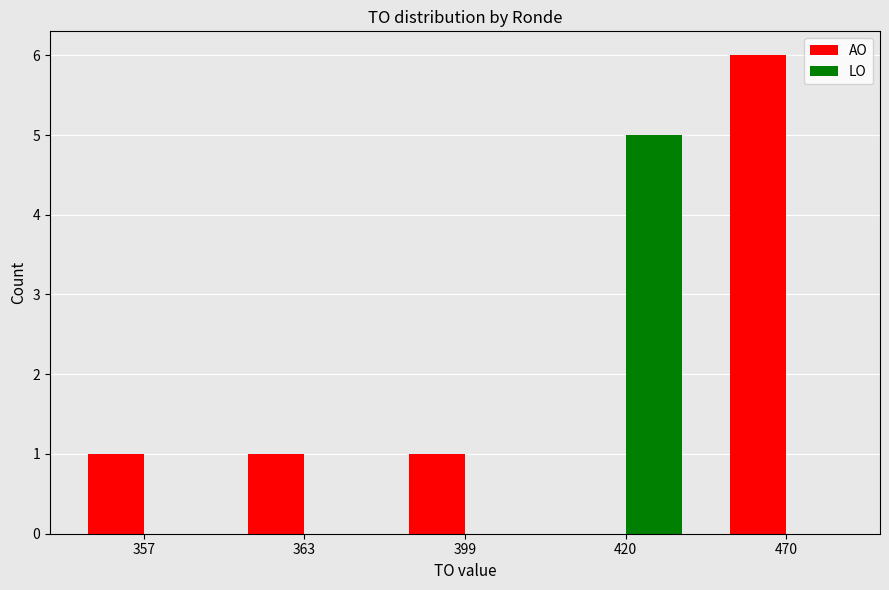

What is the greatest value displayed?

6